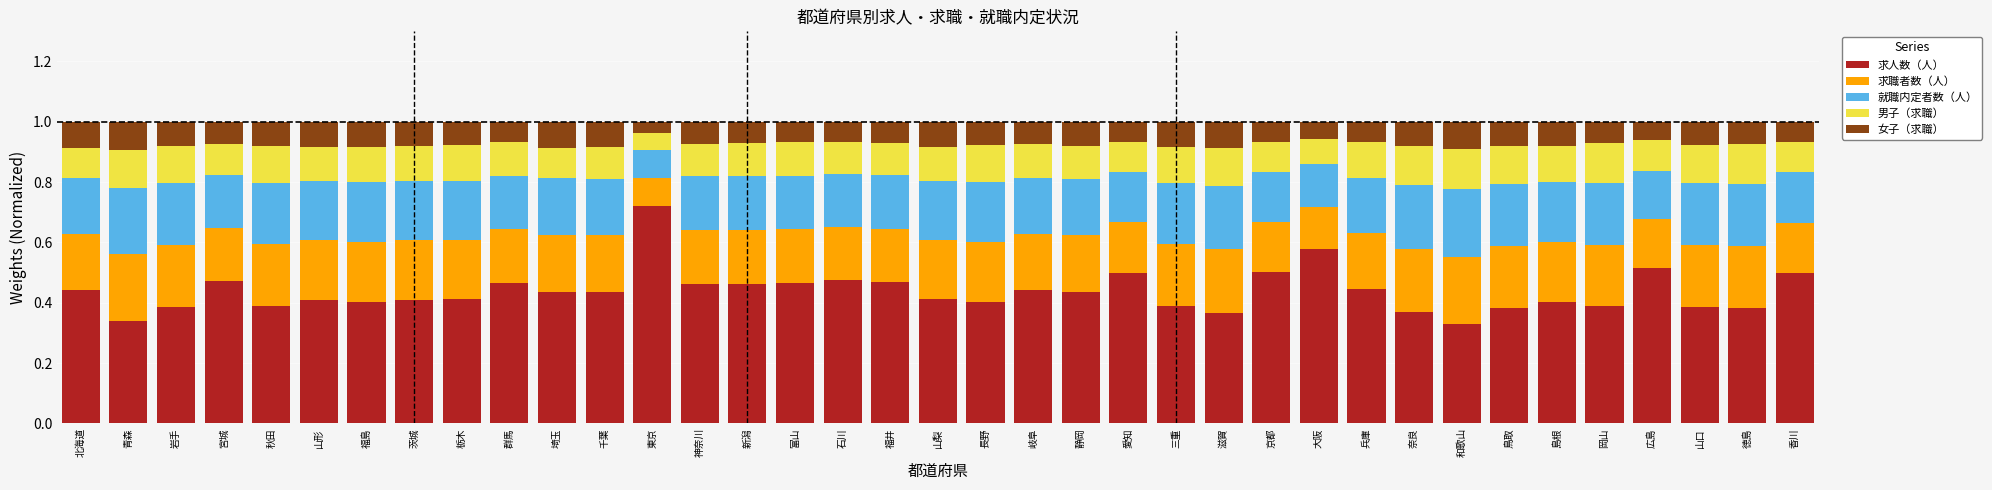

At which label does 求人数（人） reach its peak?

東京